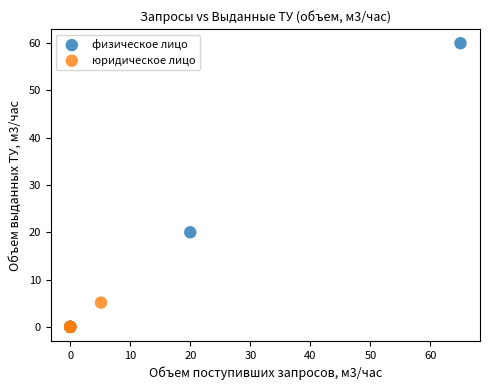

Which series has the widest spread of Y values?

физическое лицо